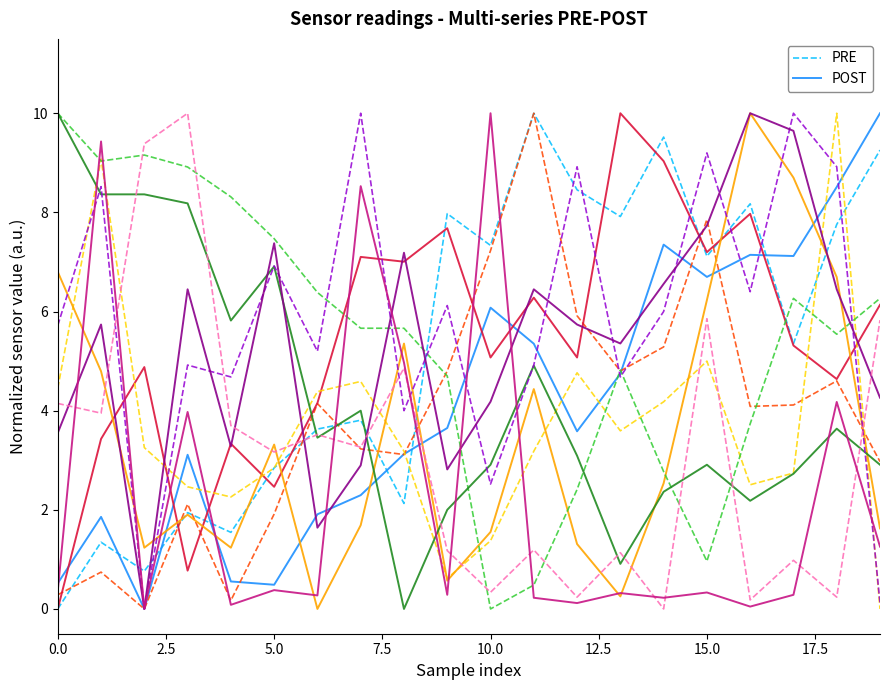

Which series has the largest total across all categories?

PRE